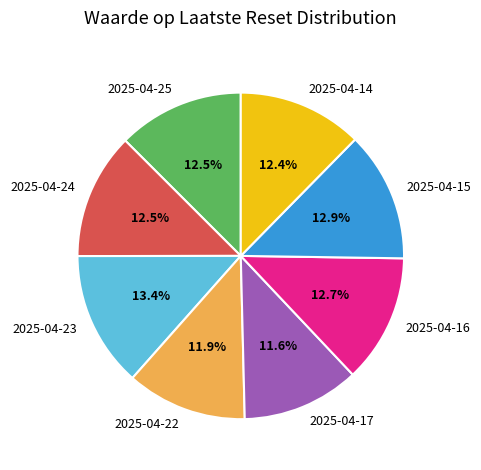

Does 2025-04-16 represent more than half of the total?

No